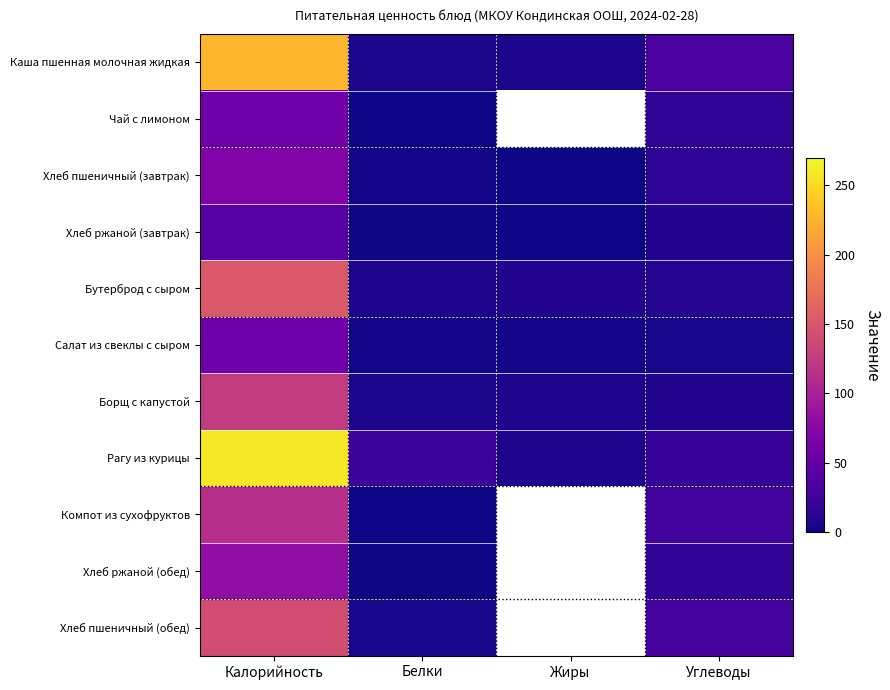

Is the value of Компот из сухофруктов at Белки greater than the value of Рагу из курицы at Белки?

No